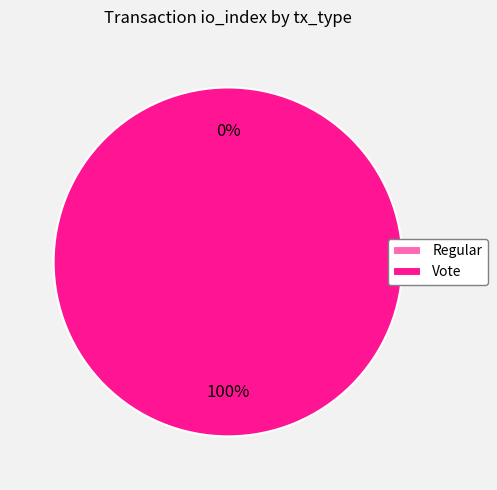

True or false: Vote accounts for 93% of the total.

False